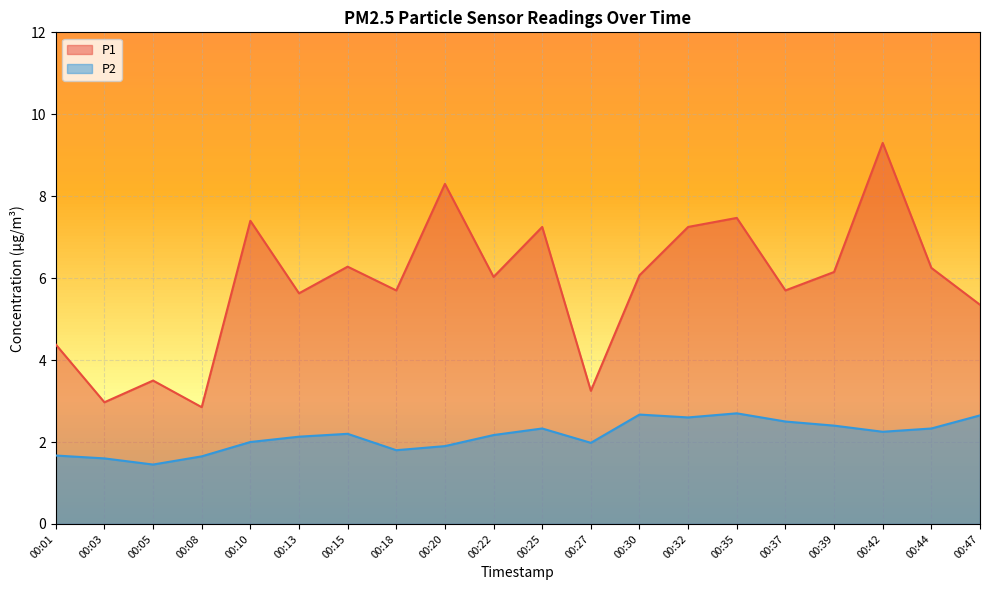

At how many categories does at least one series exceed 7?

6